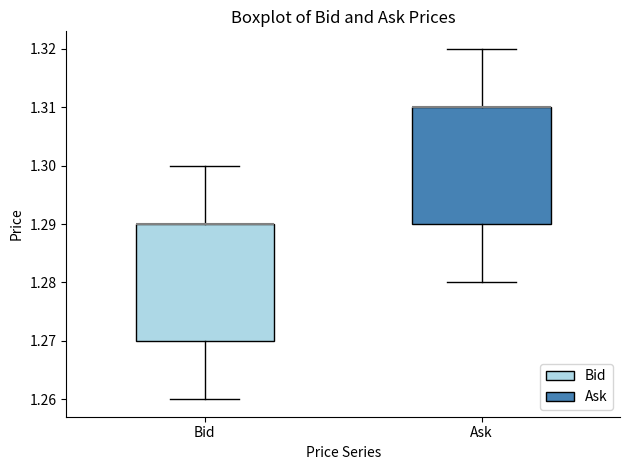

Reading left to right, read every box against the y-axis: the position of its median line, the range the box covers, and the ends of its whiskers. The values are not printed on the chart, so give them approximately, as read against the axis.

Bid: median 1.29 (drawn on the box's upper edge), box 1.27 to 1.29, whiskers 1.26 to 1.30
Ask: median 1.31 (drawn on the box's upper edge), box 1.29 to 1.31, whiskers 1.28 to 1.32